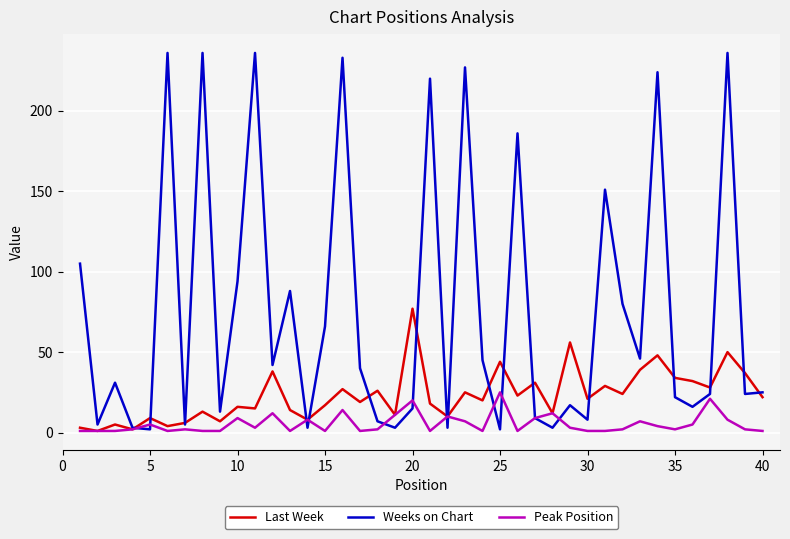

Which series has the largest total across all categories?

Weeks on Chart